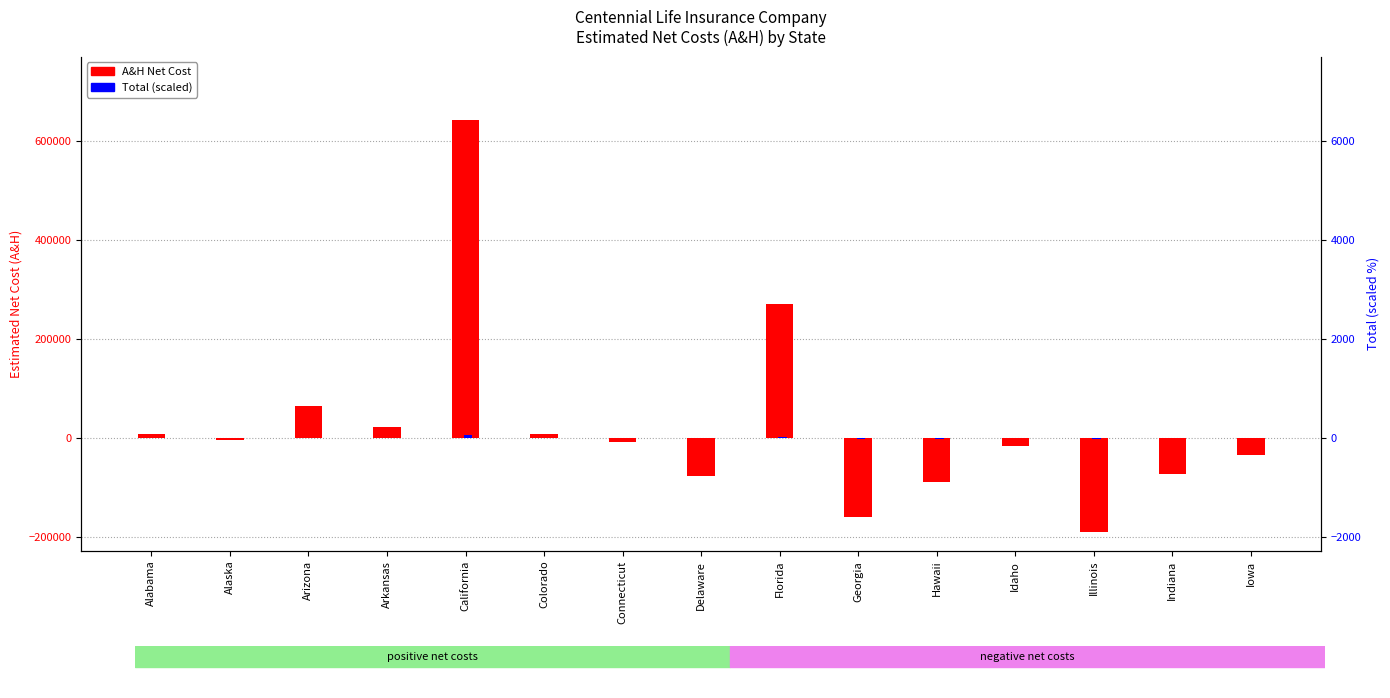

List the series in order of their peak value, highest first.

A&H, Total (scaled)